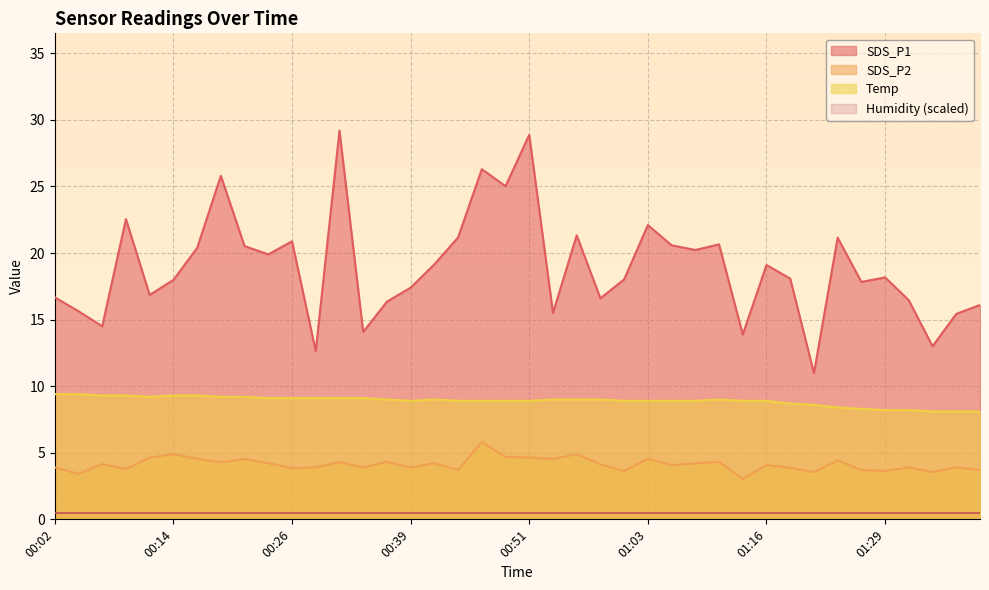

List the series in order of their overall mean, lowest first.

Humidity (scaled), SDS_P2, Temp, SDS_P1